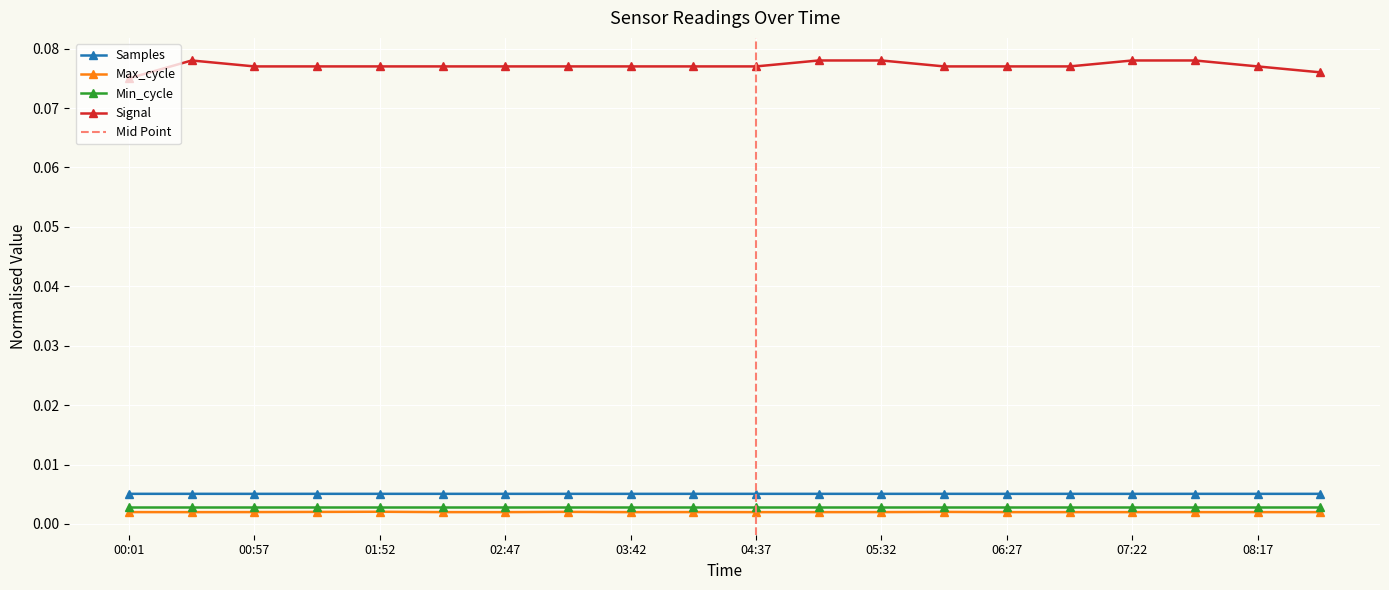

At which category does Signal reach its first local peak?

00:29